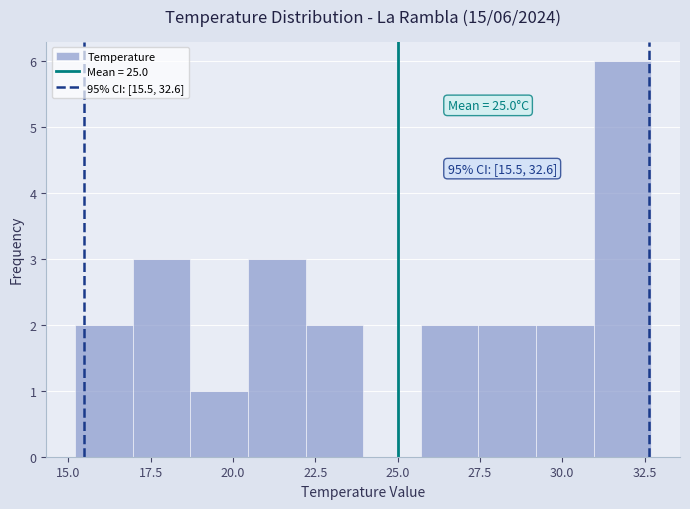

Around what value on the x-axis is the tallest bar? Give the approximate position of its centre, as read against the axis.

32.0